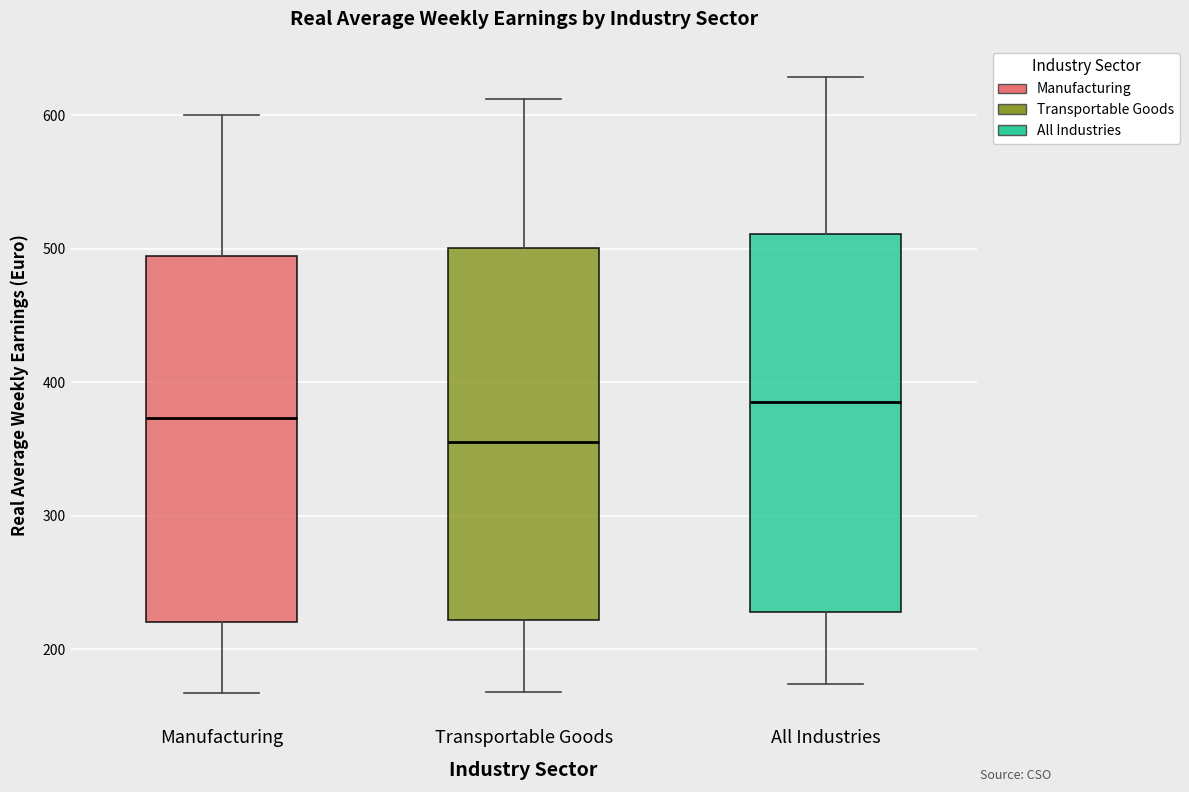

Where does the lower whisker of the box for Manufacturing end on the y-axis? The values are not printed on the chart, so give them approximately, as read against the axis.

170